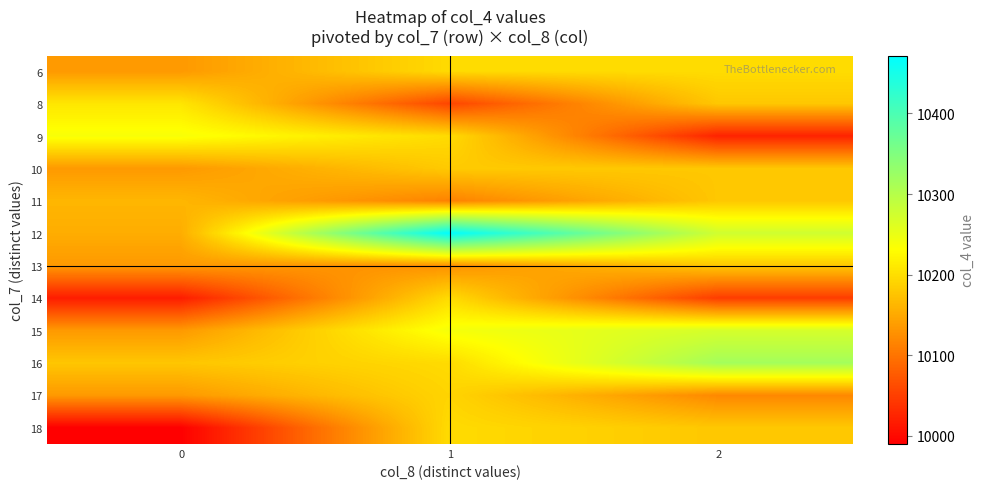

At how many categories does at least one series exceed 10434?

1